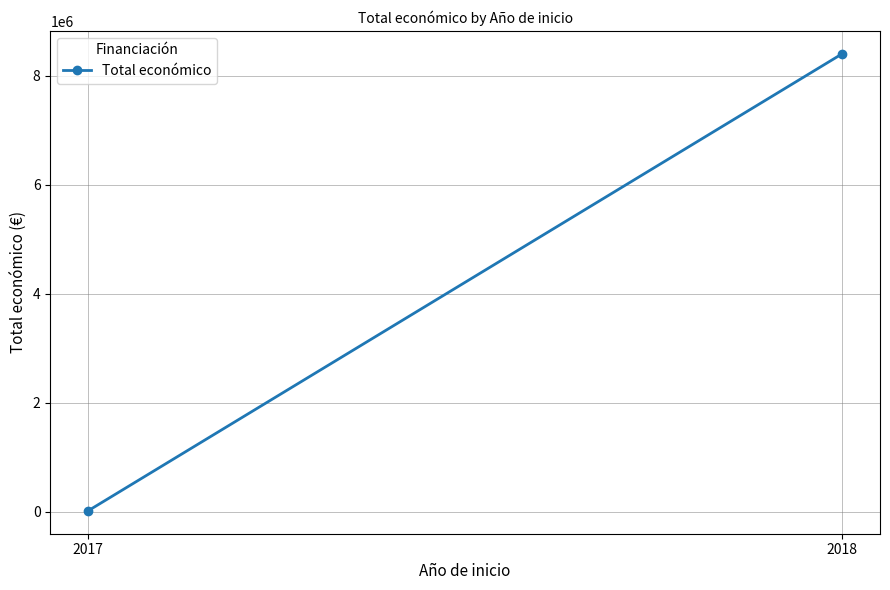

What is the change in value from 2017 to 2018?

+8384842